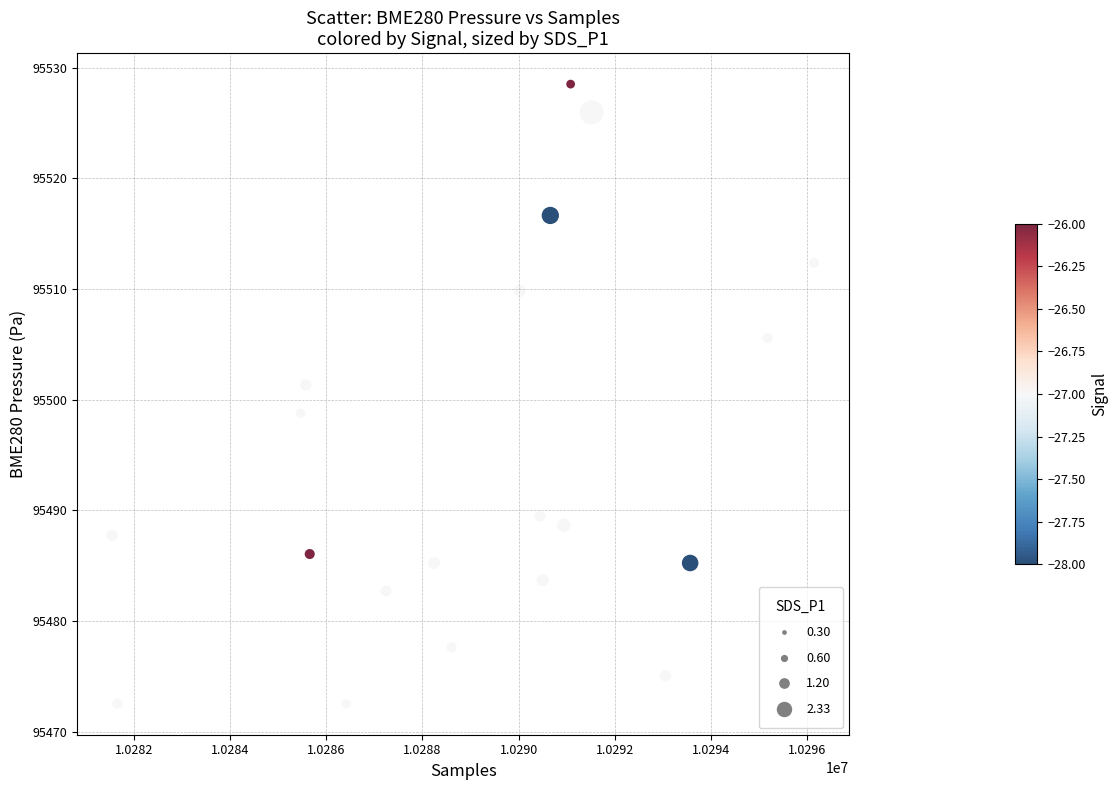

What is the range of Y values (max minus min)?

56.0